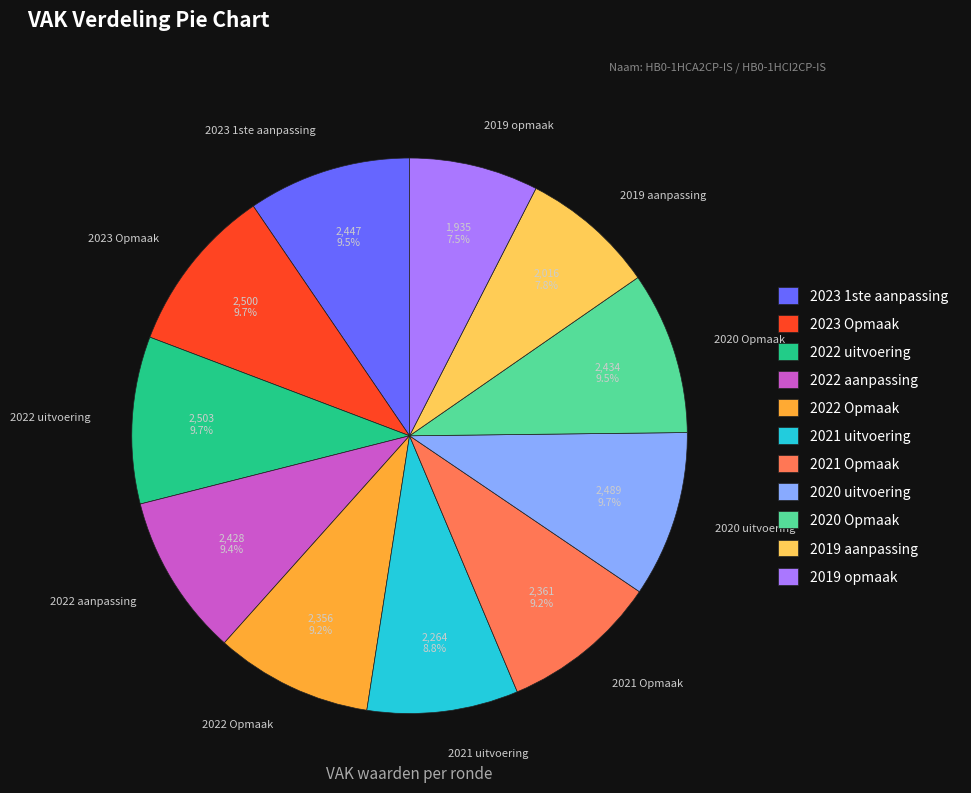

Does any single category account for the majority?

No